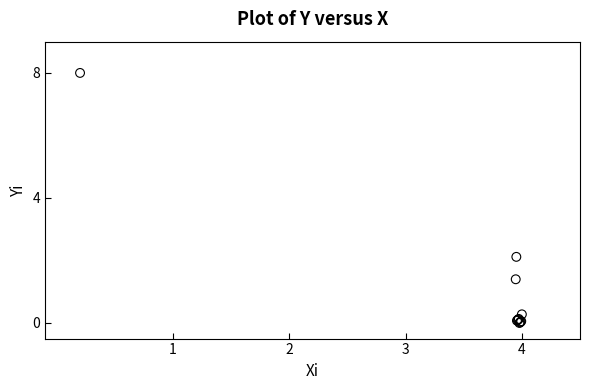

What Y value in the scatter plot is closest to 4?

2.1